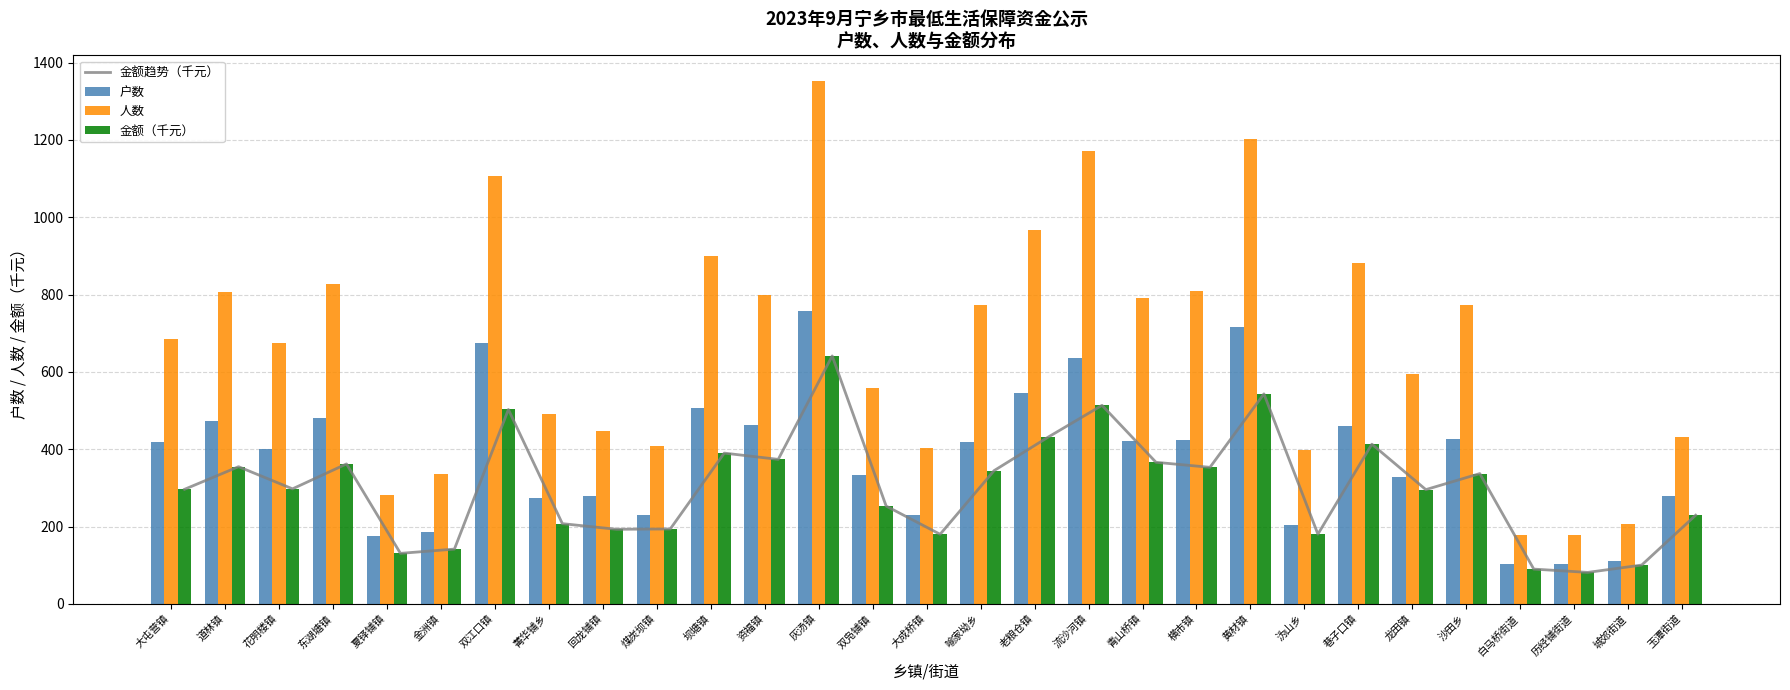

The value of 金额（千元） at 沩山乡 is 180.2. True or false?

True